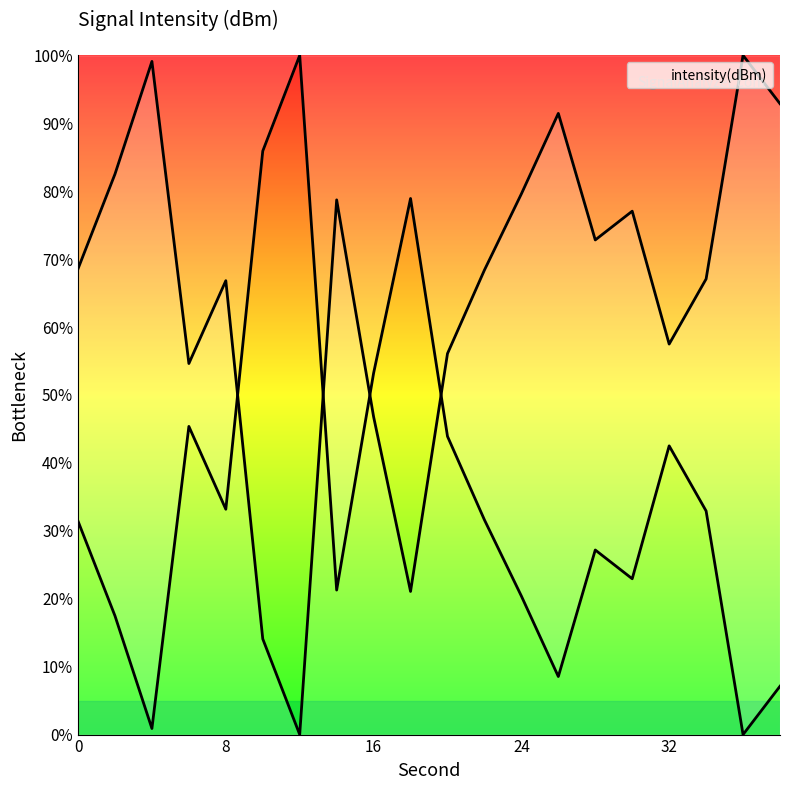

What value does the data have at 10?

14.1